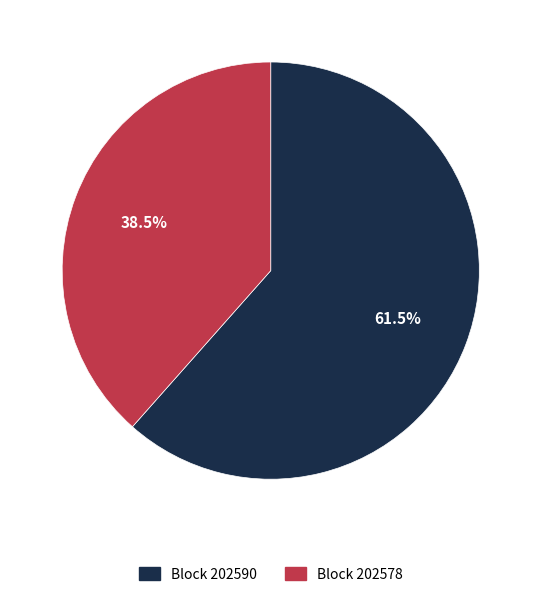

To the nearest percent, what is the difference between the largest and smallest slice percentages?

23%